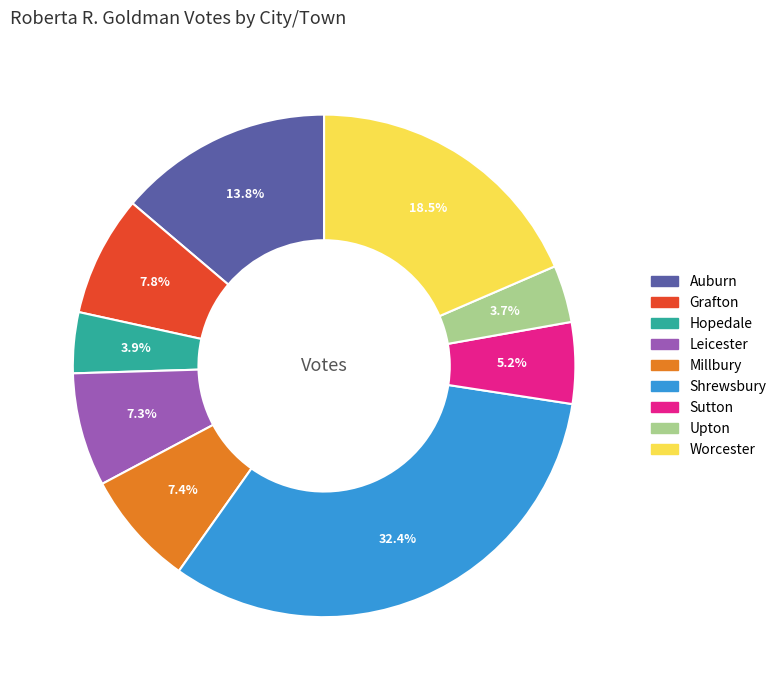

Count the number of slices in the pie.

9